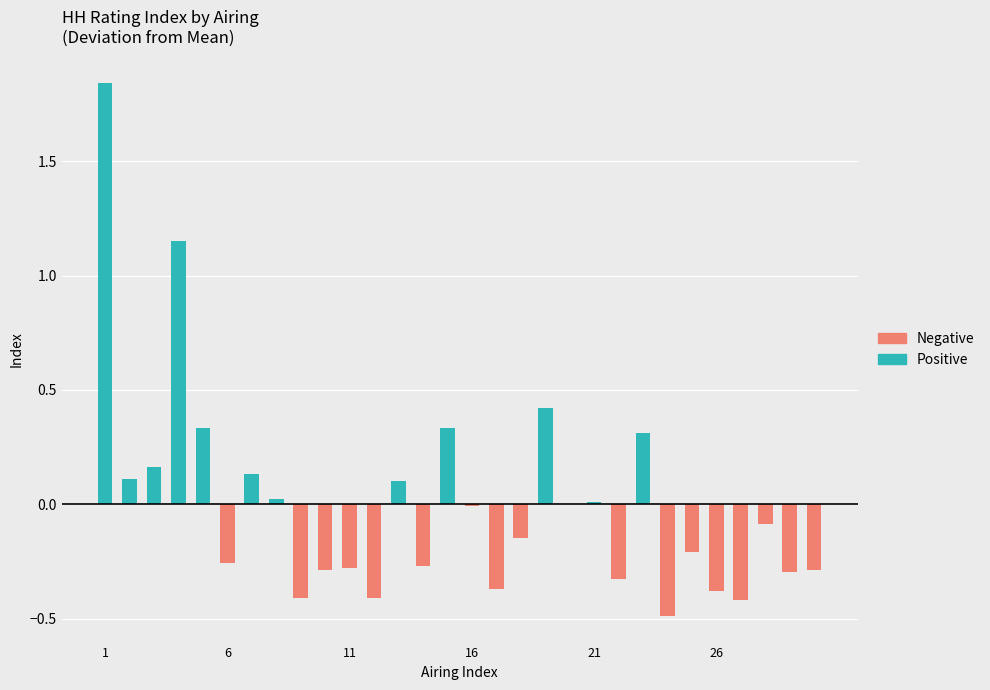

Rank the series by their maximum value, from lowest to highest.

Negative, Positive